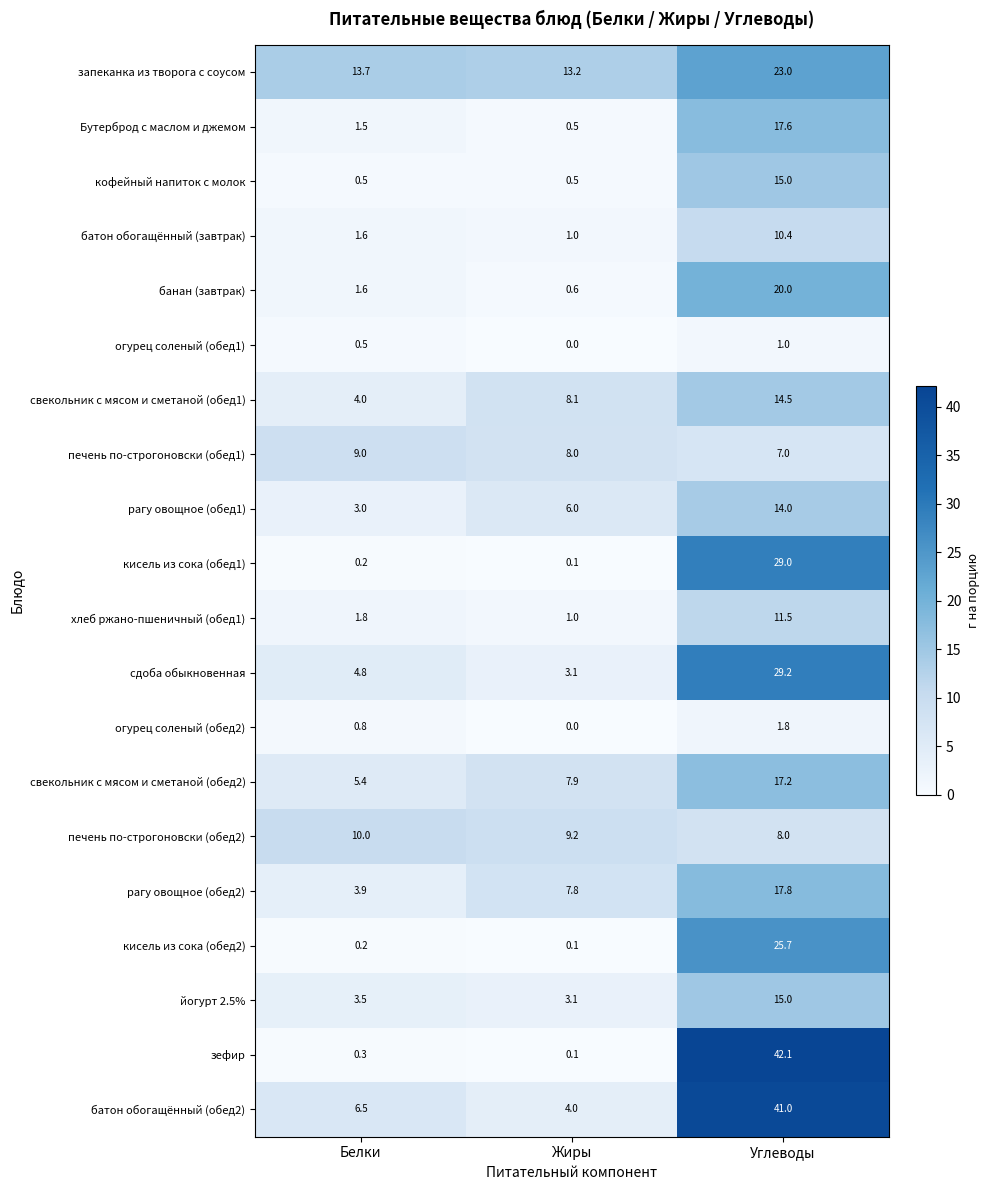

The value of запеканка из творога с соусом at Жиры is 13.2. True or false?

True